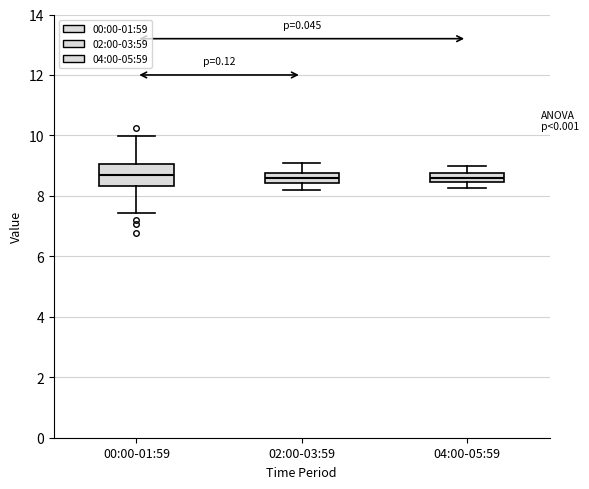

Where does the median line of the box for 02:00-03:59 sit on the y-axis? The values are not printed on the chart, so give them approximately, as read against the axis.

8.6